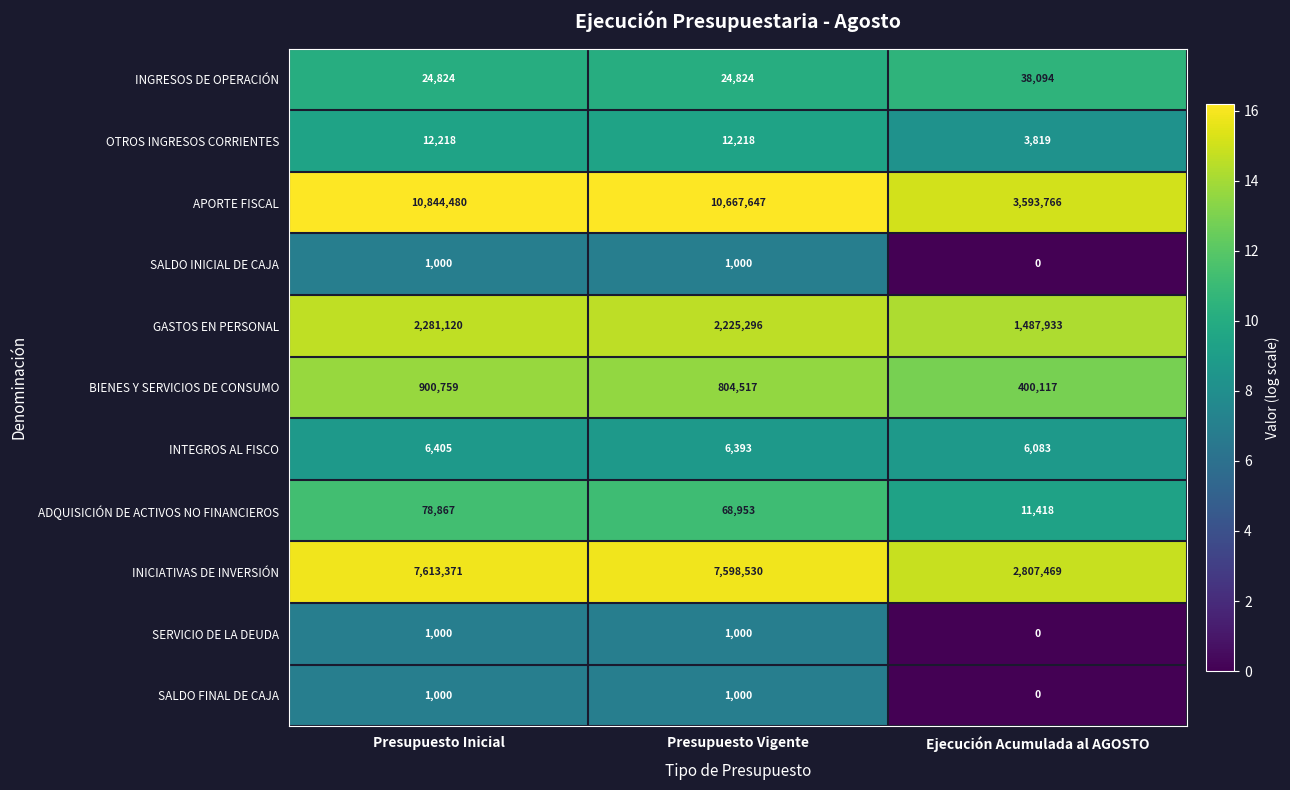

At which label is INICIATIVAS DE INVERSIÓN closest to 5210420?

Presupuesto Vigente